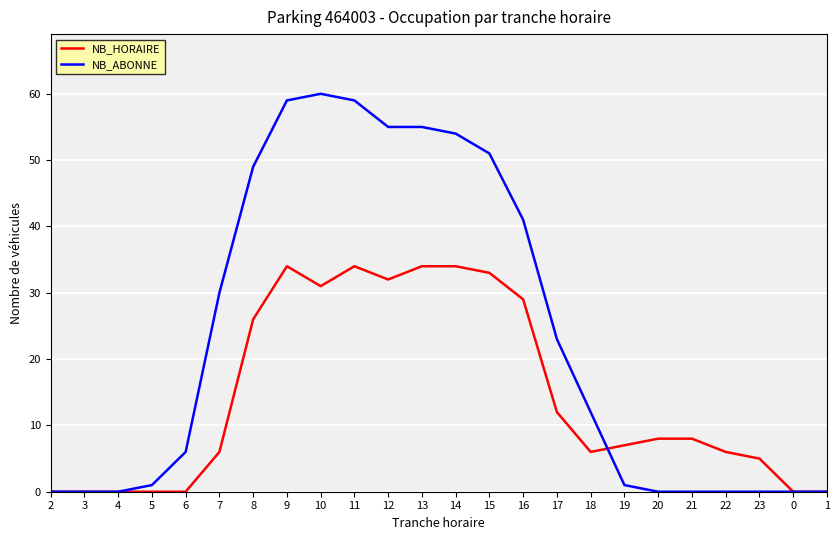

Reading left to right, transcribe all the data shown in this chart.

NB_HORAIRE: 2=0	3=0	4=0	5=0	6=0	7=6	8=26	9=34	10=31	11=34	12=32	13=34	14=34	15=33	16=29	17=12	18=6	19=7	20=8	21=8	22=6	23=5	0=0	1=0
NB_ABONNE: 2=0	3=0	4=0	5=1	6=6	7=30	8=49	9=59	10=60	11=59	12=55	13=55	14=54	15=51	16=41	17=23	18=12	19=1	20=0	21=0	22=0	23=0	0=0	1=0